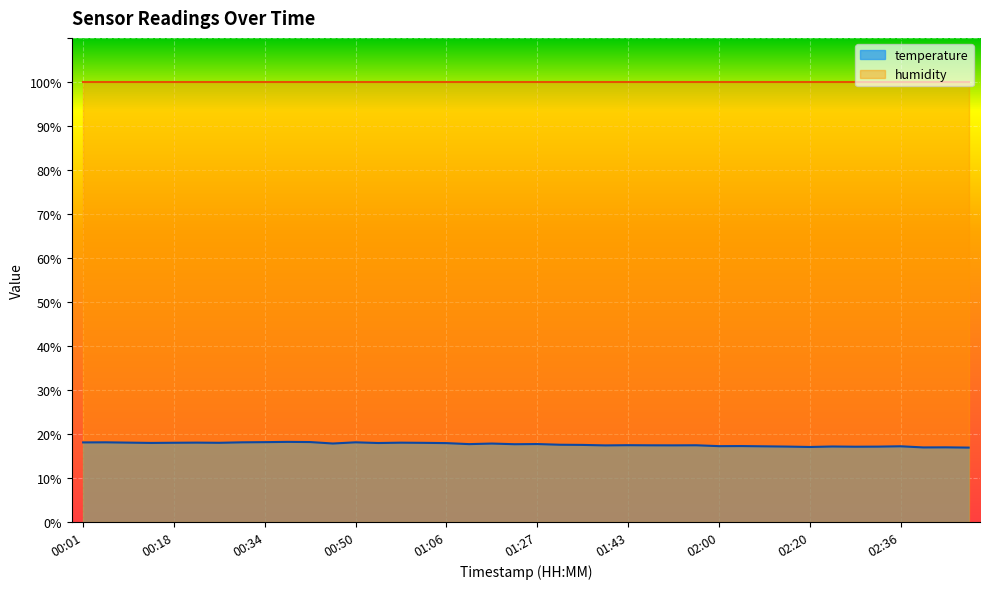

Rank the categories by value from highest to lowest.

00:38, 00:42, 00:34, 00:05, 00:30, 00:50, 00:01, 00:09, 00:22, 00:58, 00:18, 00:26, 01:02, 00:14, 00:54, 01:06, 00:46, 01:19, 01:27, 01:14, 01:23, 01:31, 01:35, 01:43, 01:55, 01:47, 01:51, 01:39, 02:04, 02:00, 02:36, 02:12, 02:24, 02:16, 02:32, 02:28, 02:20, 02:45, 02:41, 02:49